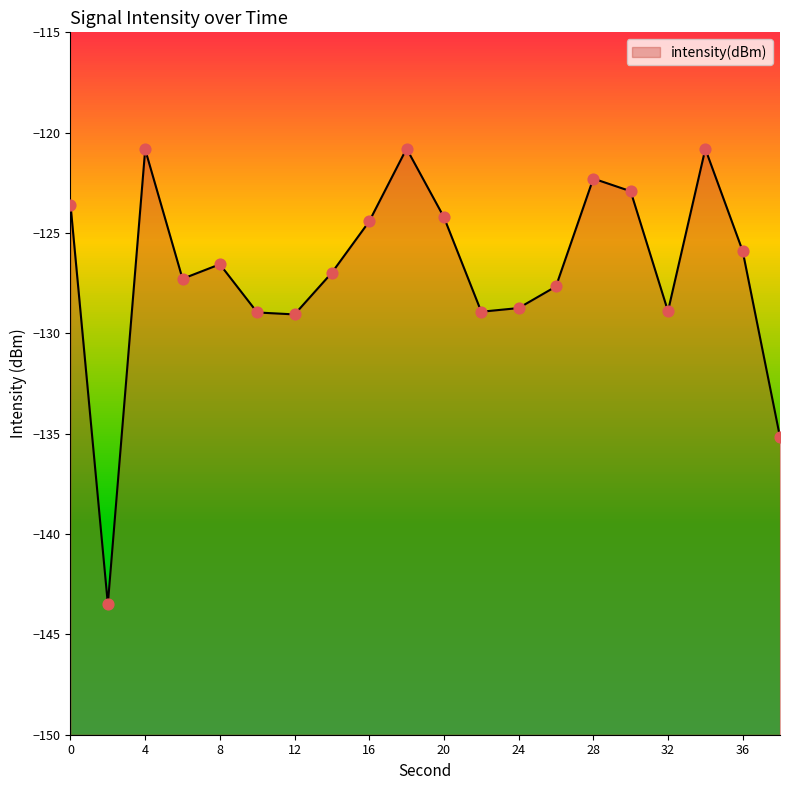

What is the change in value from 16 to 22?

-4.5